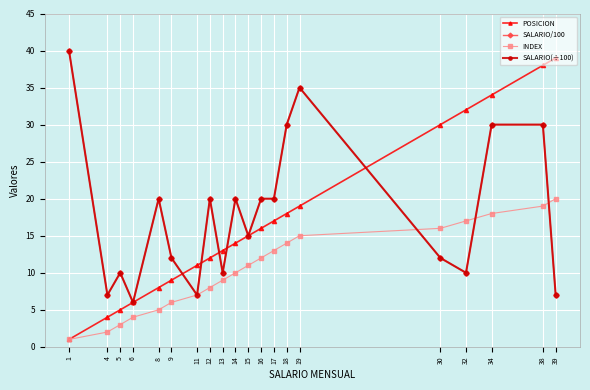

True or false: POSICION and INDEX intersect in this chart.

False